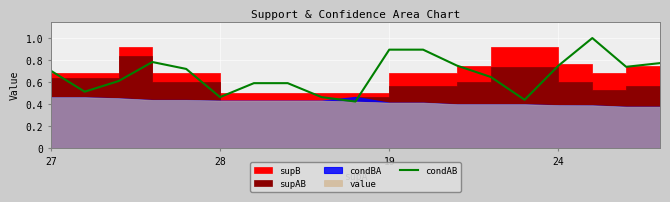

Count the values in the range 0 to 1.

19